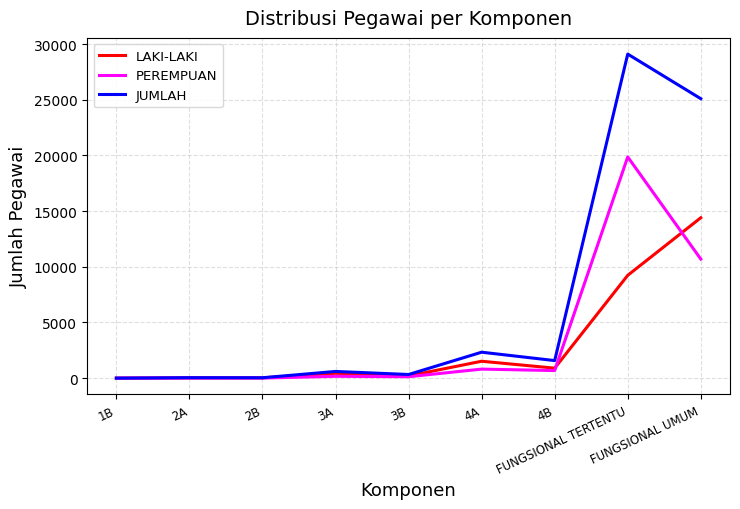

Rank the series by their maximum value, from highest to lowest.

JUMLAH, PEREMPUAN, LAKI-LAKI